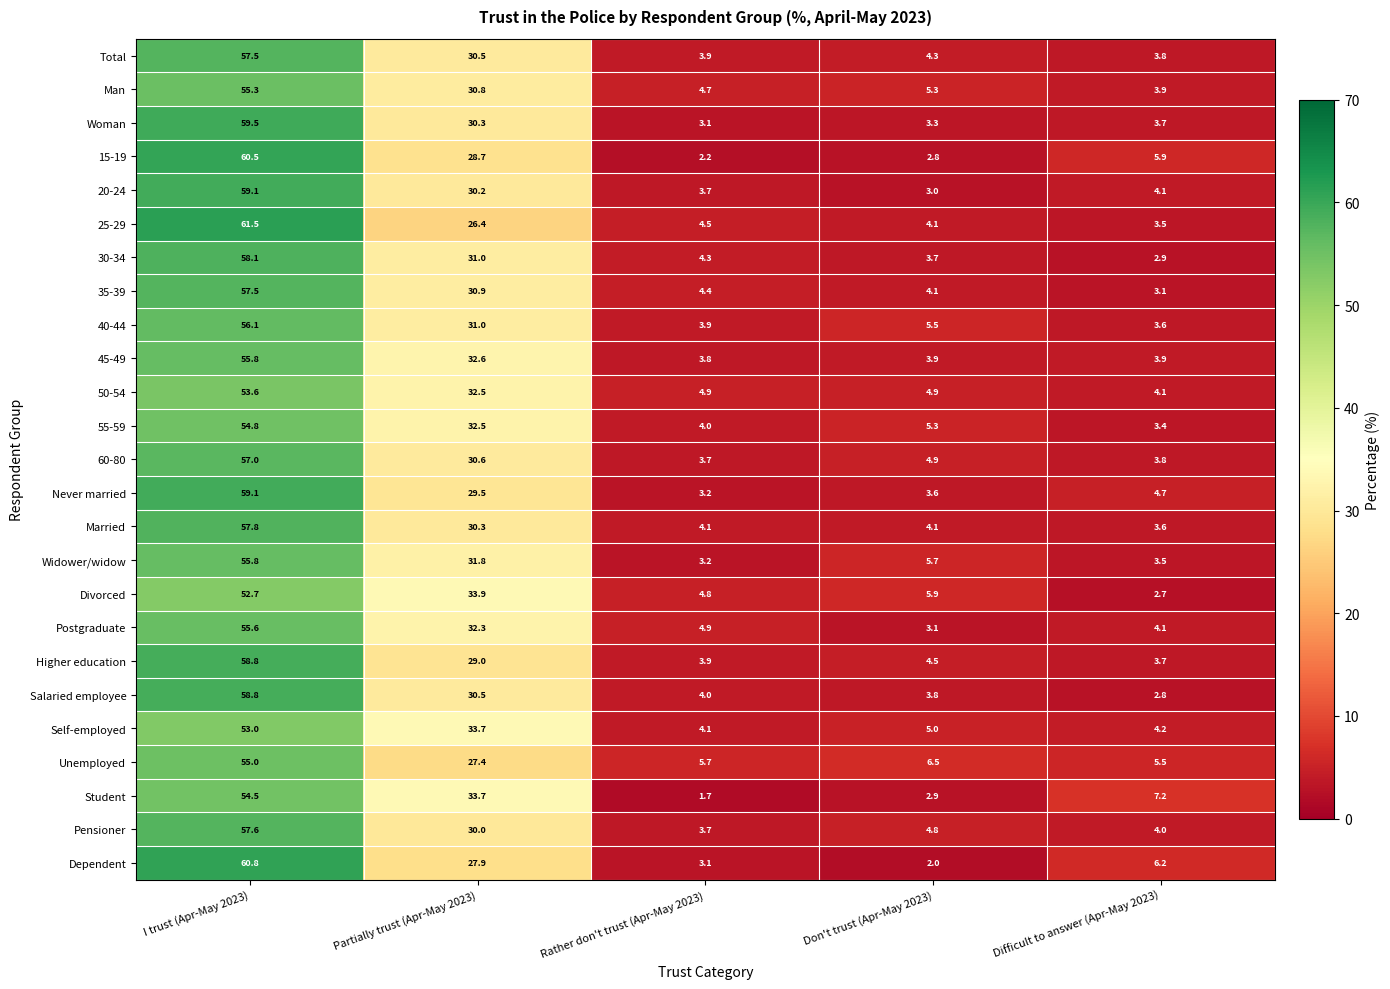

What is the difference between the highest and lowest values at I trust (Apr-May 2023)?

8.8